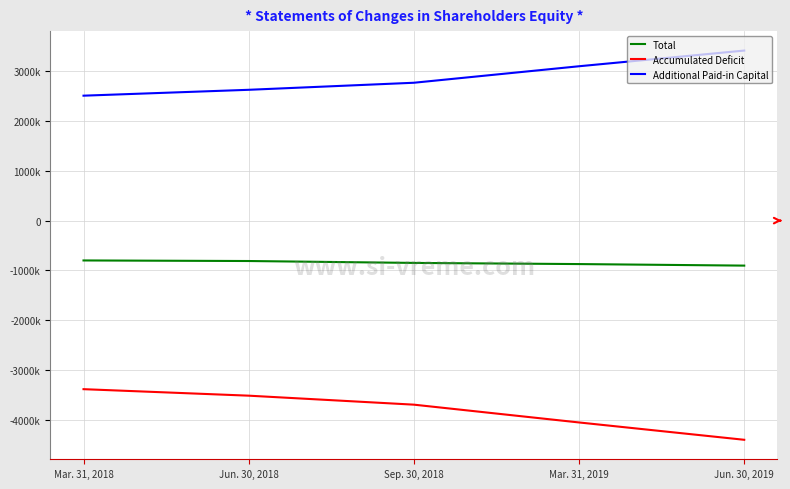

What is the total value across all series at Mar. 31, 2018?

-1675293